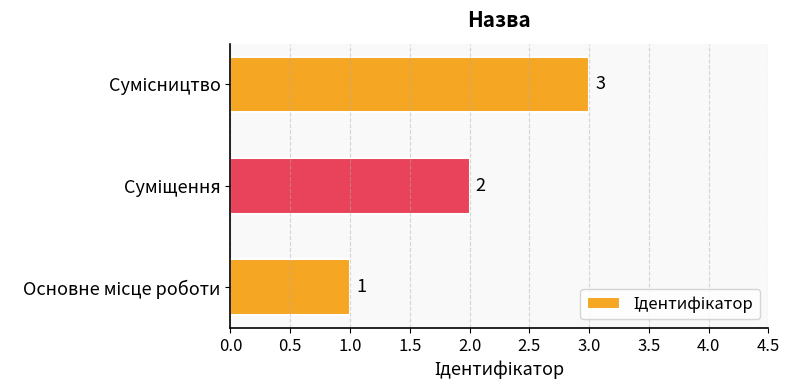

Count the values in the range 1 to 3.

3